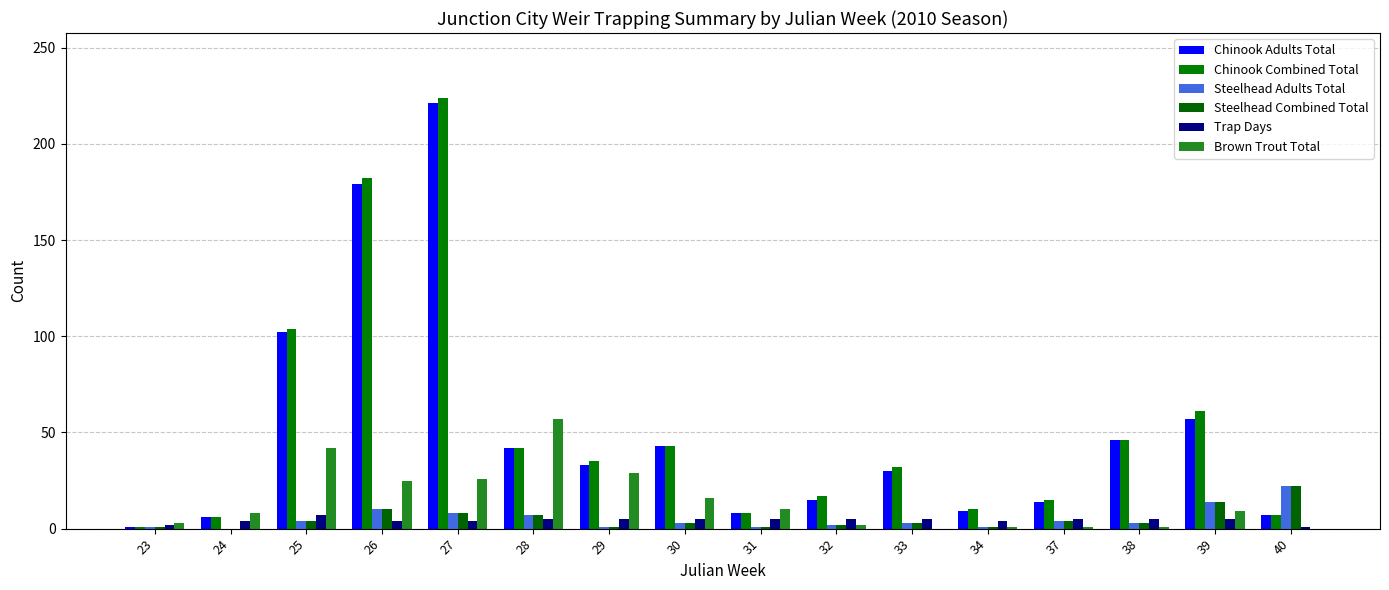

How many distinct data groups are displayed?

6